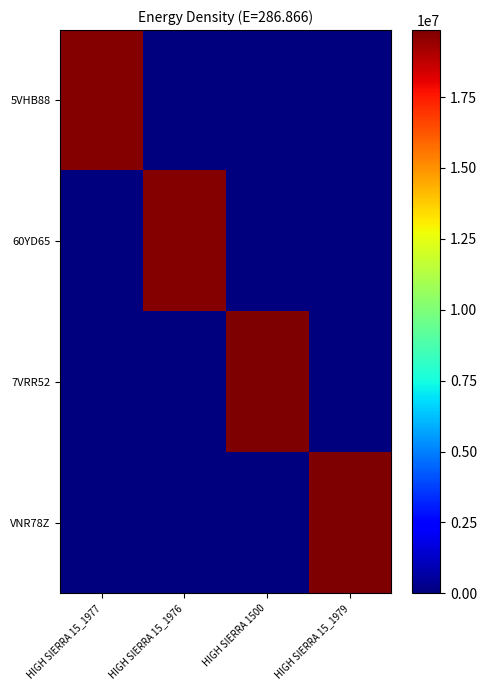

Between HIGH SIERRA 15_1977 and HIGH SIERRA 15_1976, which is larger?

HIGH SIERRA 15_1977